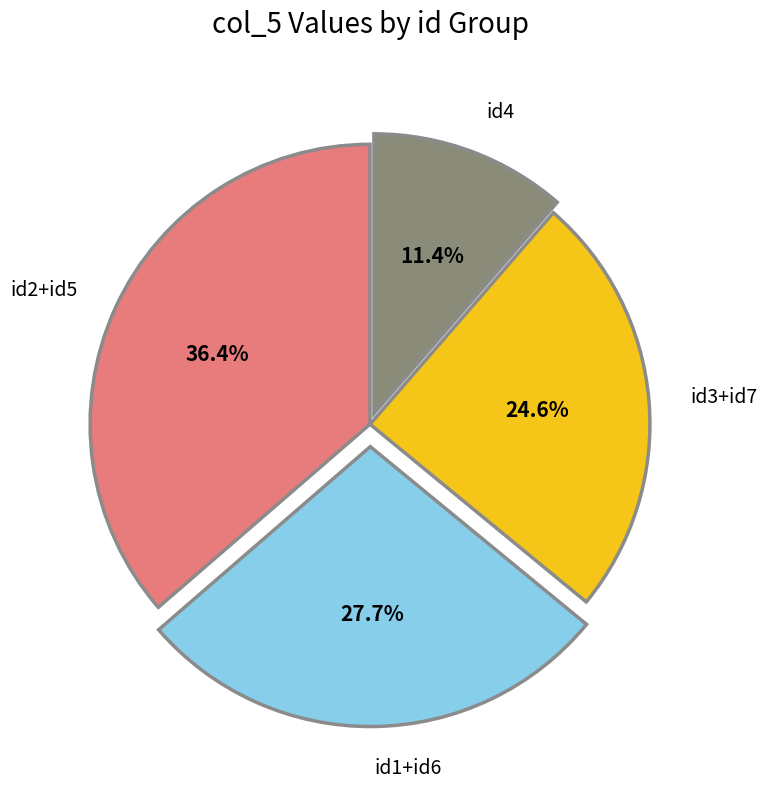

How much of the chart is everything except id4?

88.6%